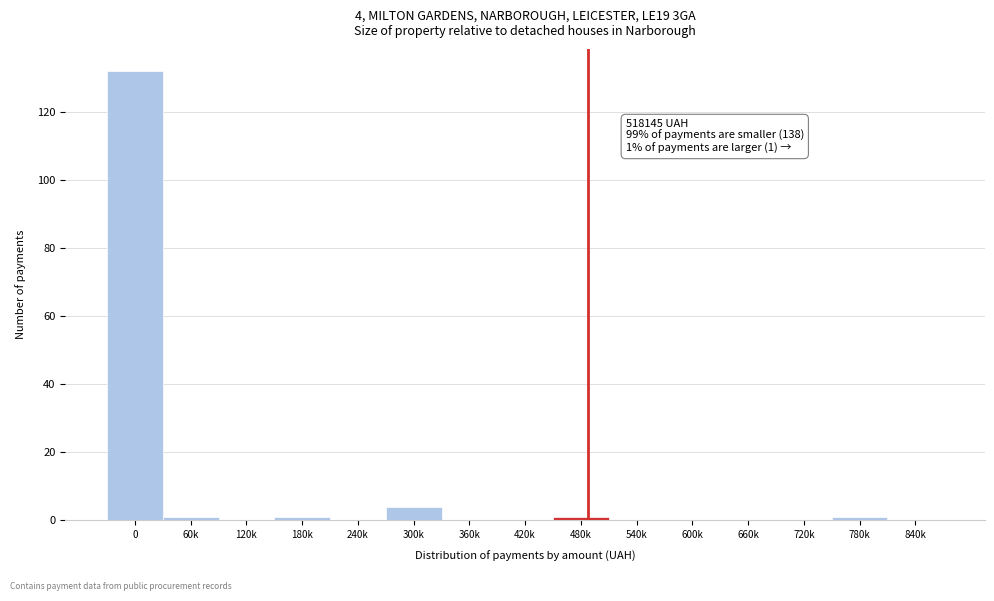

Reading left to right, extract all data points from this chart.

0=132	60k=1	120k=0	180k=1	240k=0	300k=4	360k=0	420k=0	480k=1	540k=0	600k=0	660k=0	720k=0	780k=1	840k=0